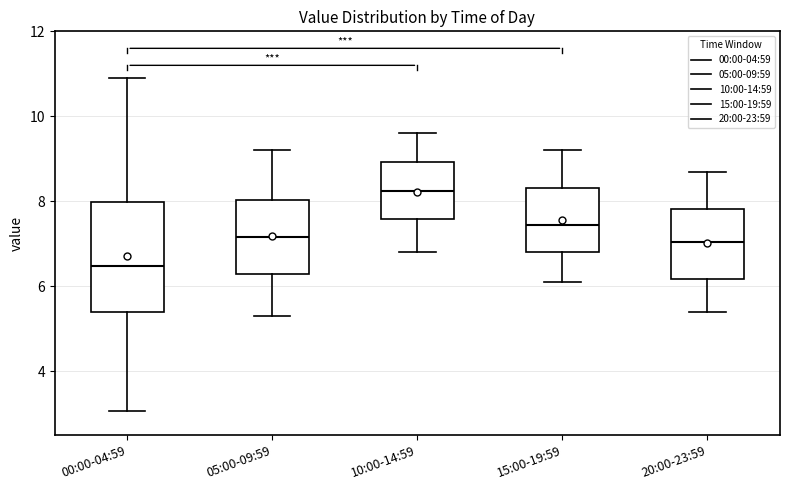

Which box is the tallest, from its lower edge to its upper edge?

00:00-04:59